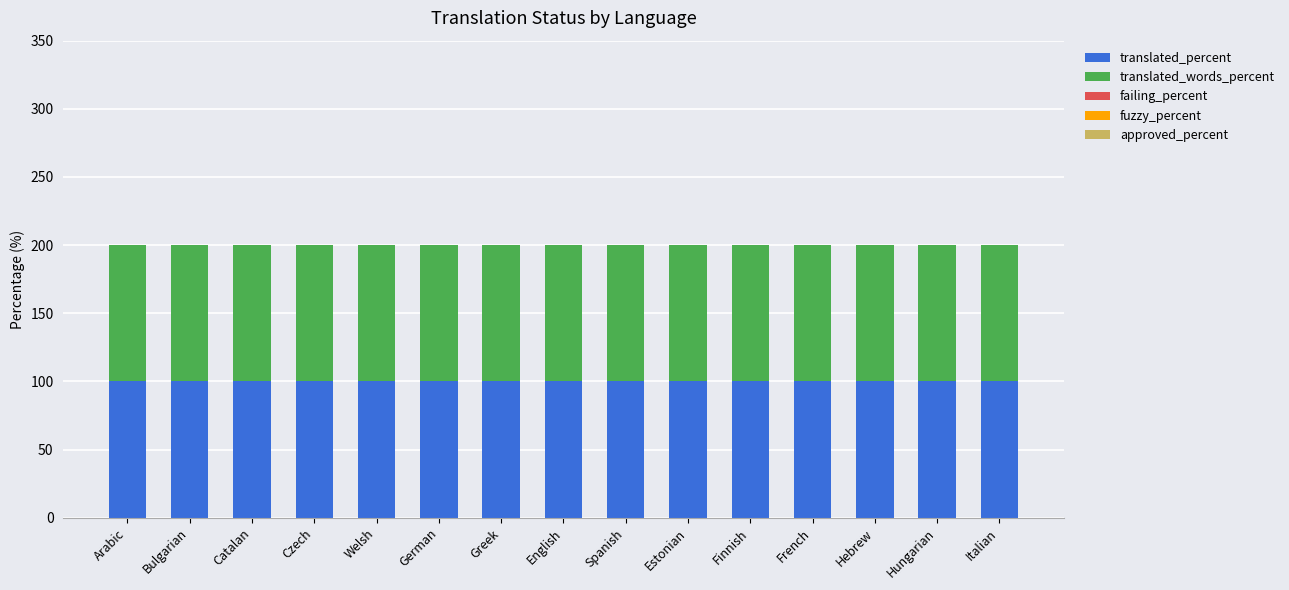

What are all the series names shown in the legend?

translated_percent, translated_words_percent, failing_percent, fuzzy_percent, approved_percent